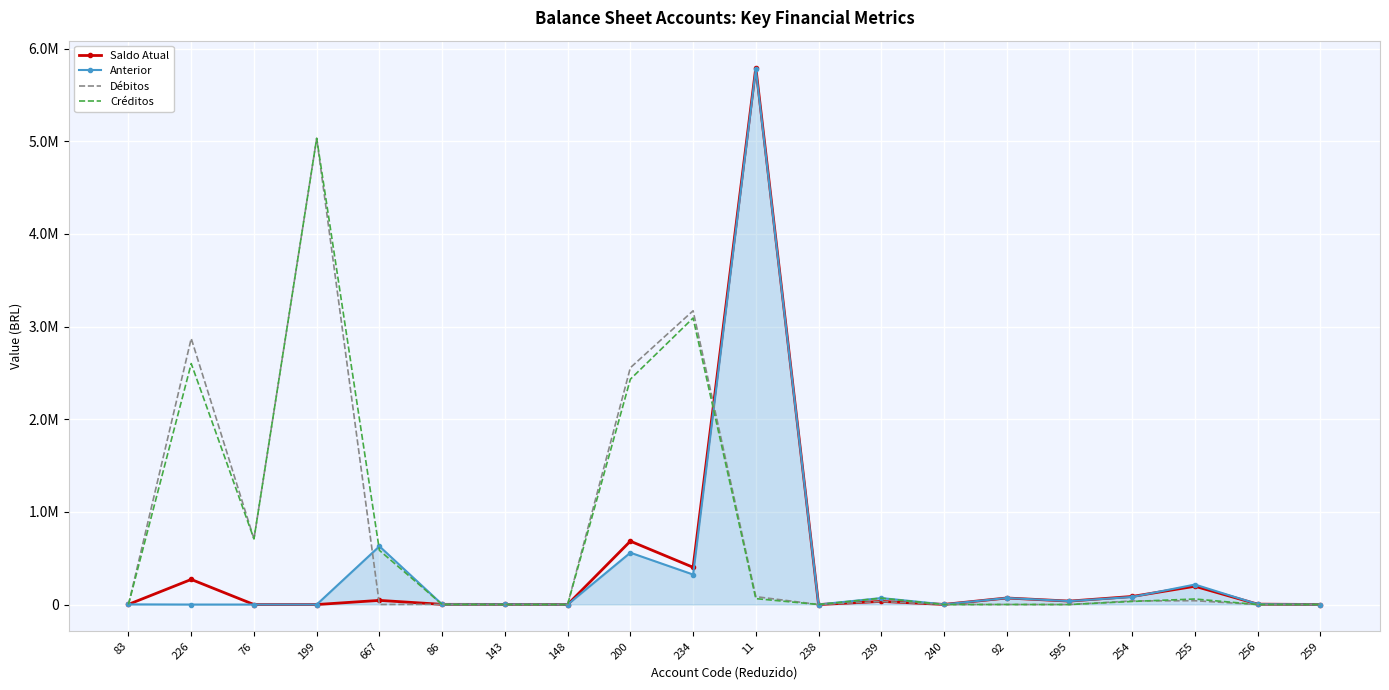

What are all the series names shown in the legend?

Saldo Atual, Anterior, Débitos, Créditos